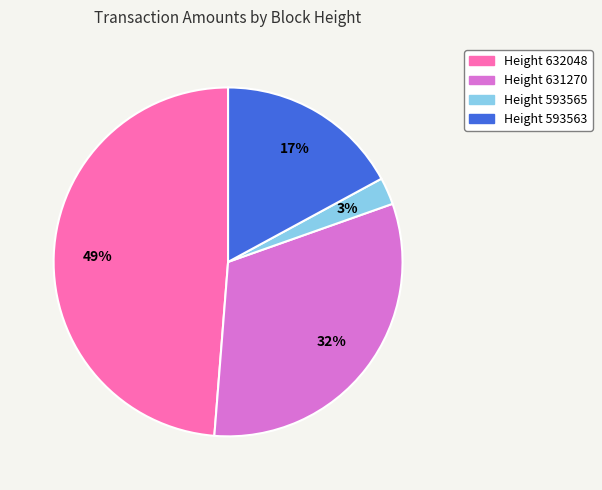

To the nearest percent, what is the difference between the largest and smallest slice percentages?

46%